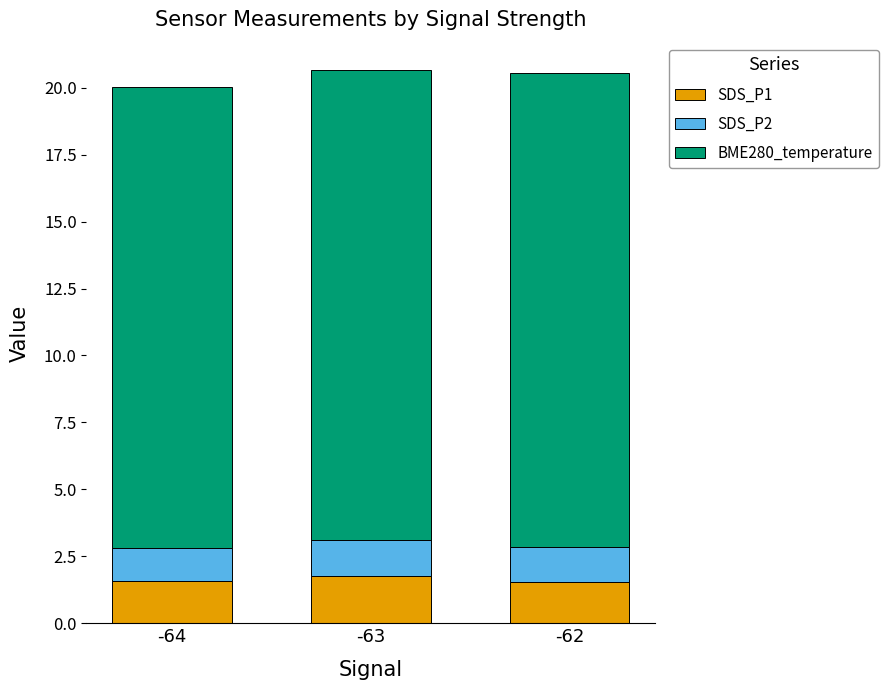

What is the total value across all series at -62?

20.5